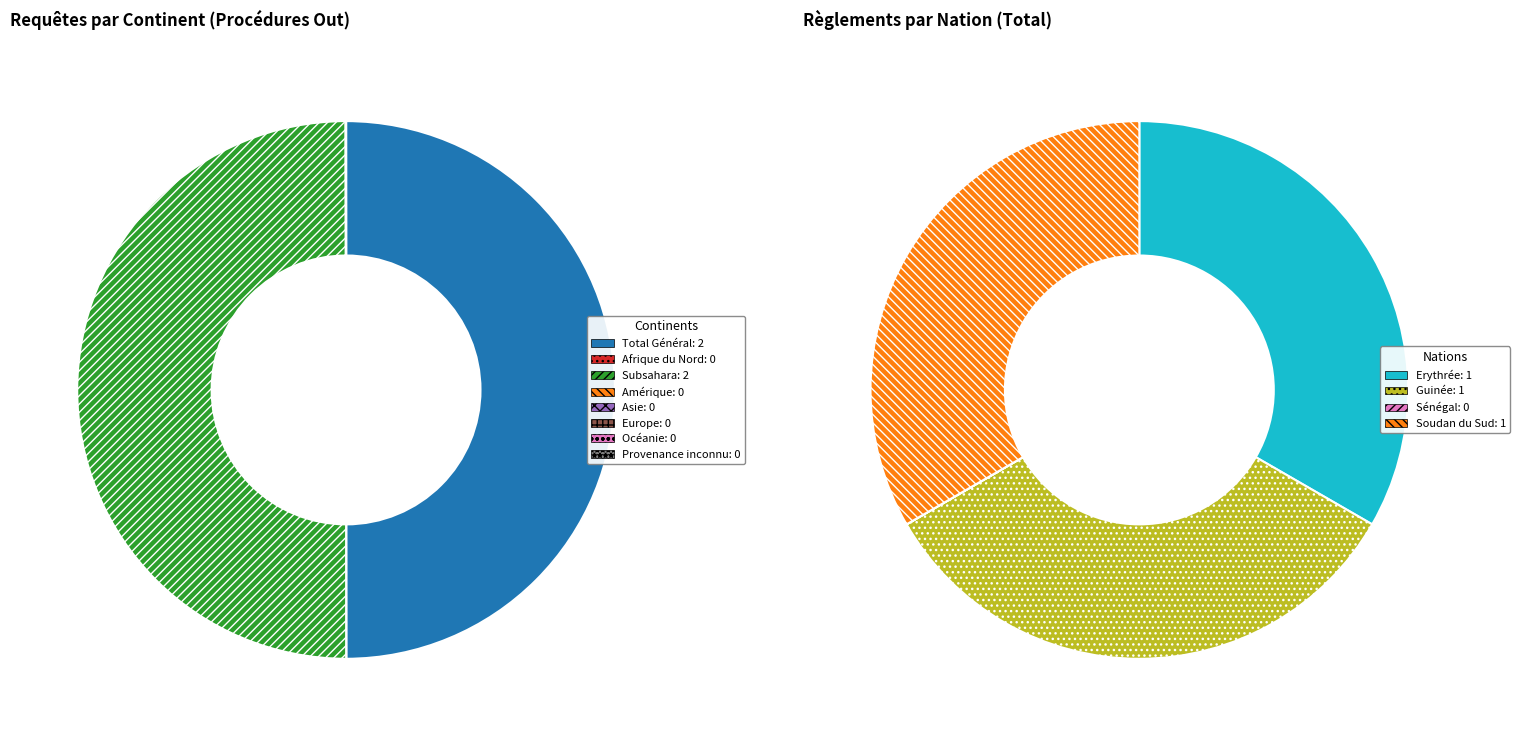

Is it true that Europe is 5% of the pie?

False